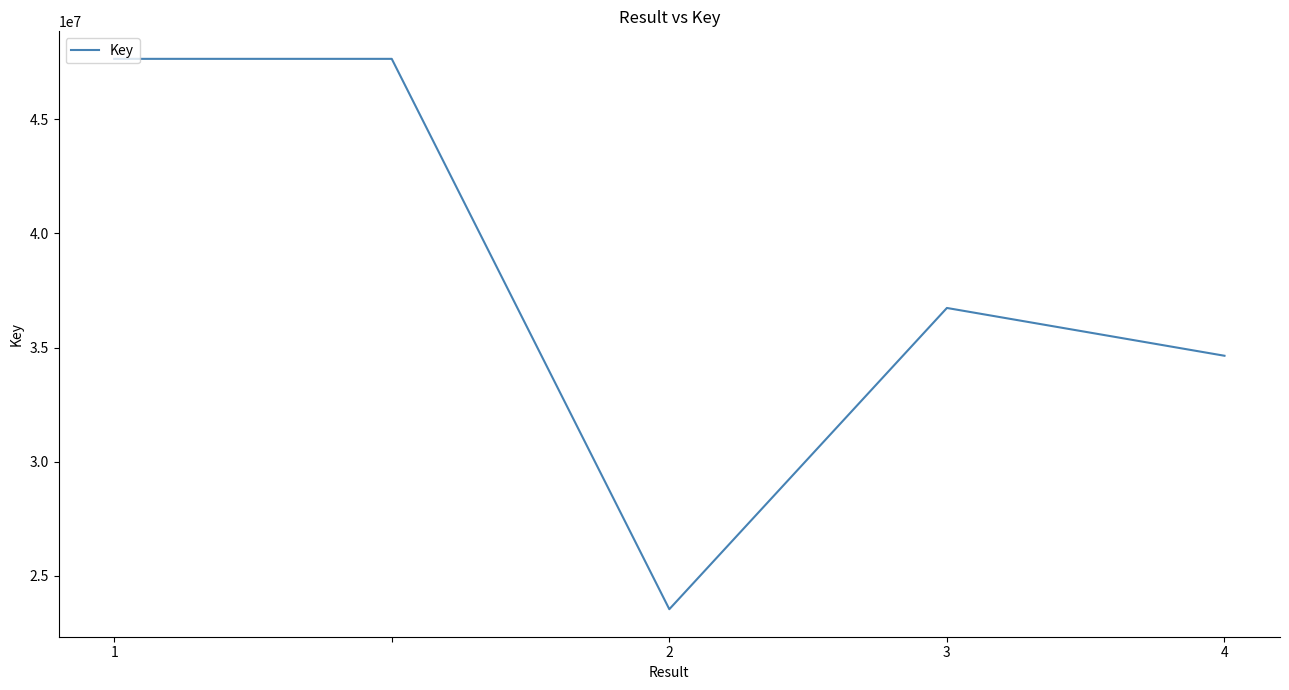

What is the greatest value displayed?

47646292